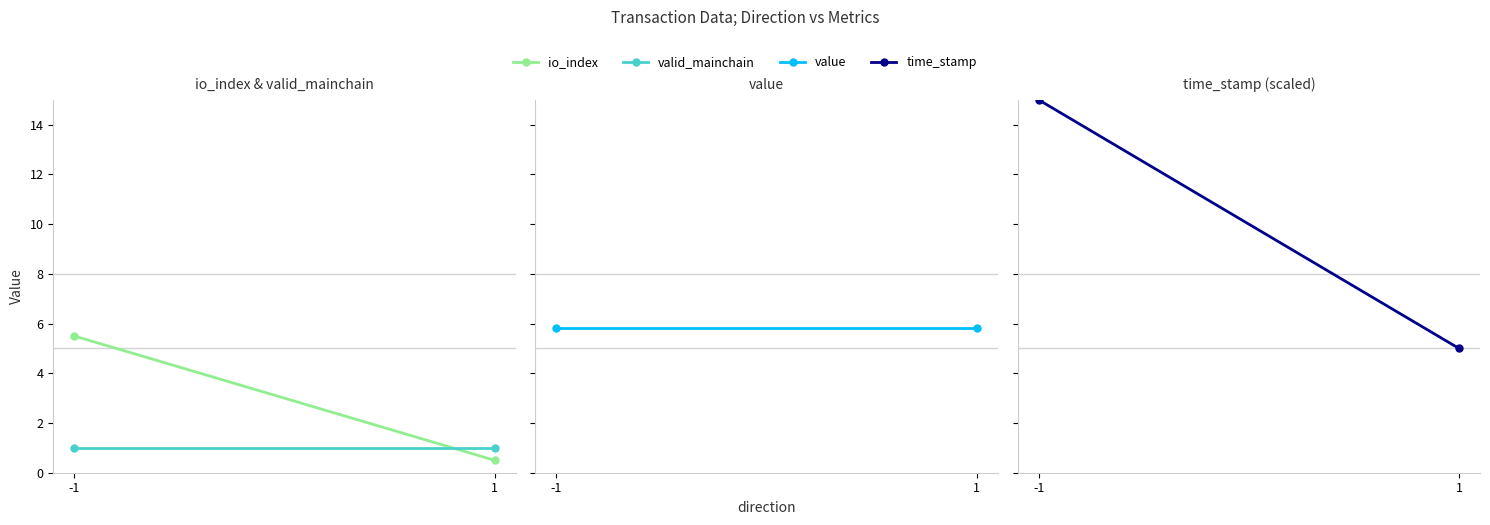

What is the average value of the time_stamp series?

10.0